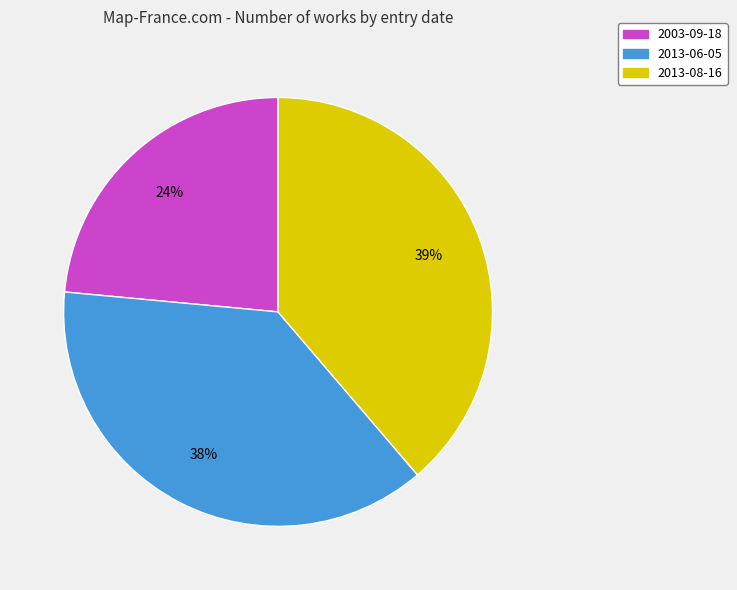

To the nearest percent, what percentage of the pie is 2003-09-18?

24%